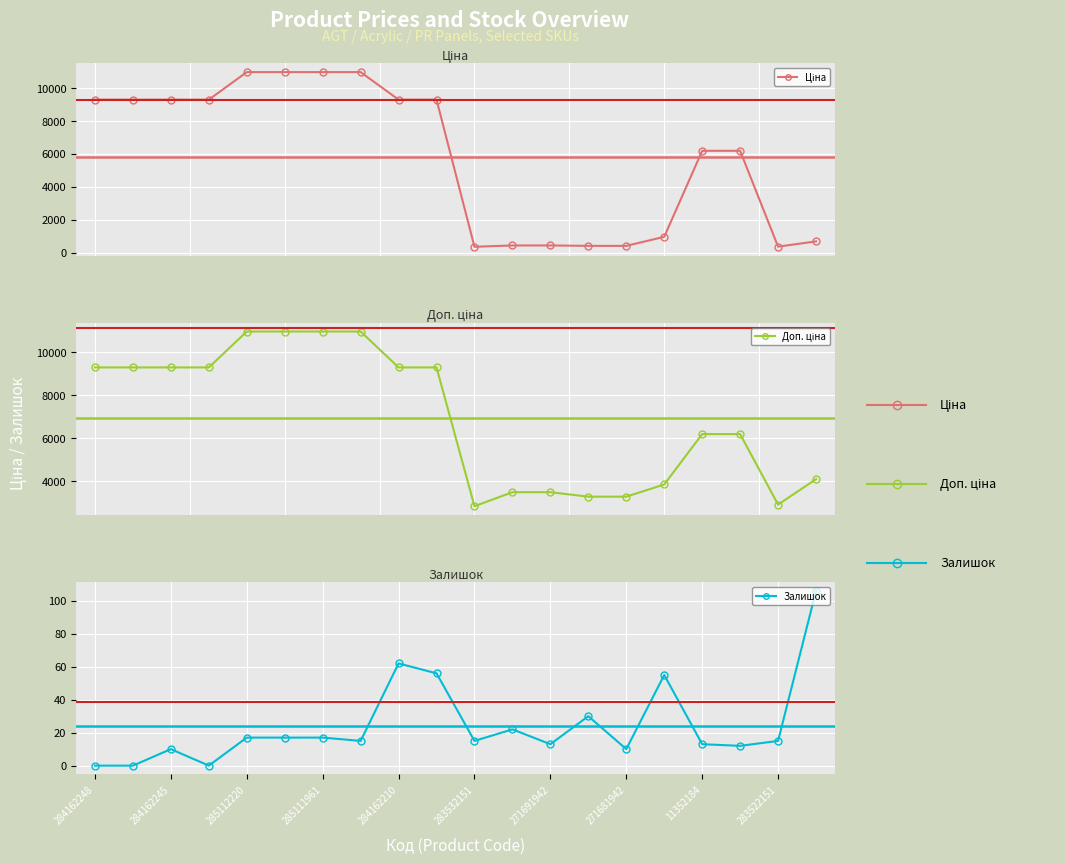

At which category does Залишок reach its first local peak?

284162245